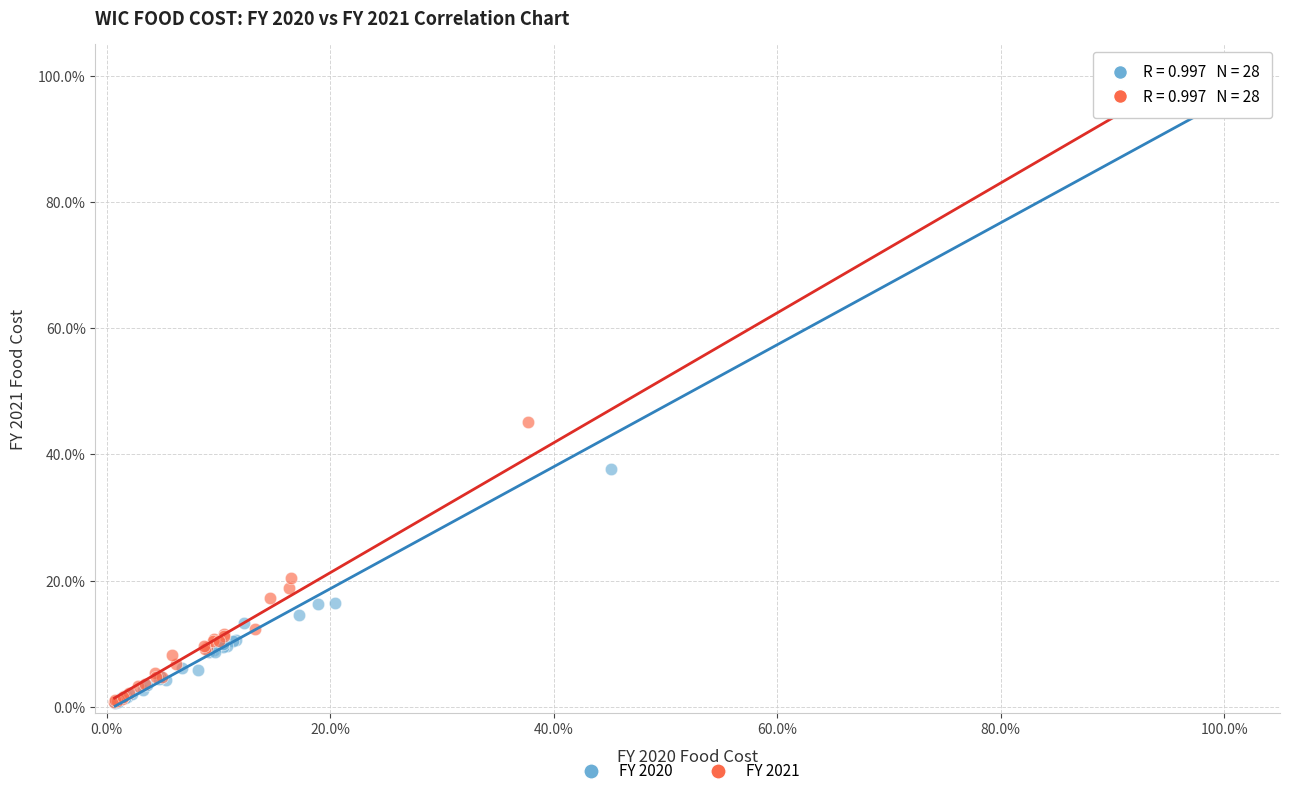

Which series reaches the maximum Y coordinate?

FY 2021